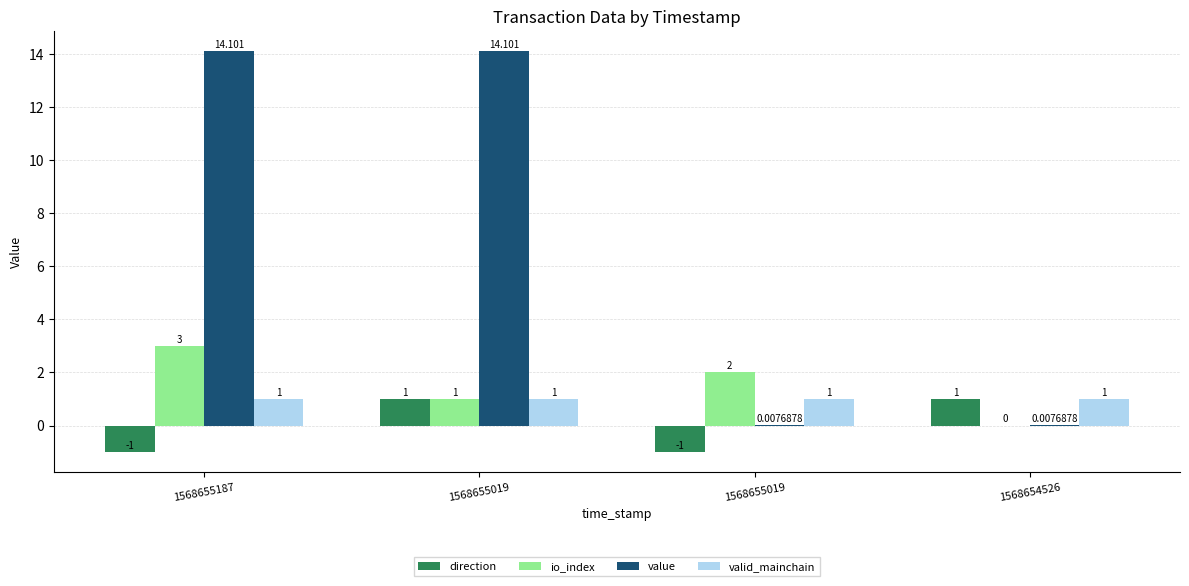

Is the value of direction at 1568655019 greater than the value of value at 1568655187?

No